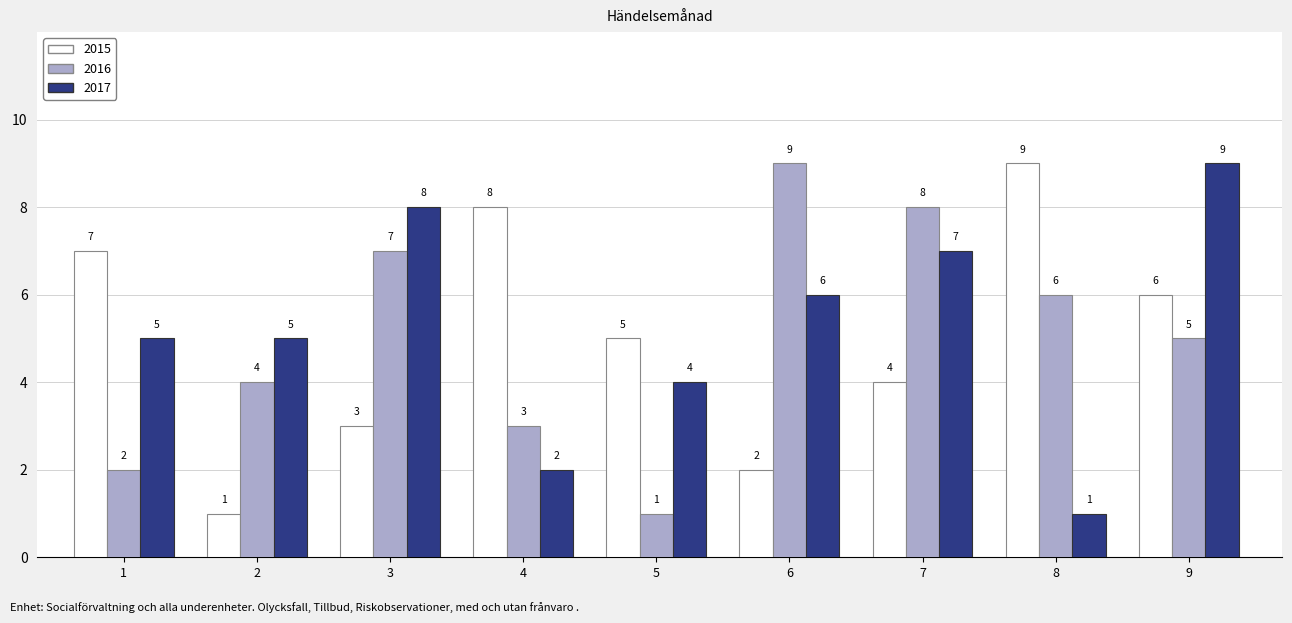

At which label does 2017 reach its minimum?

8